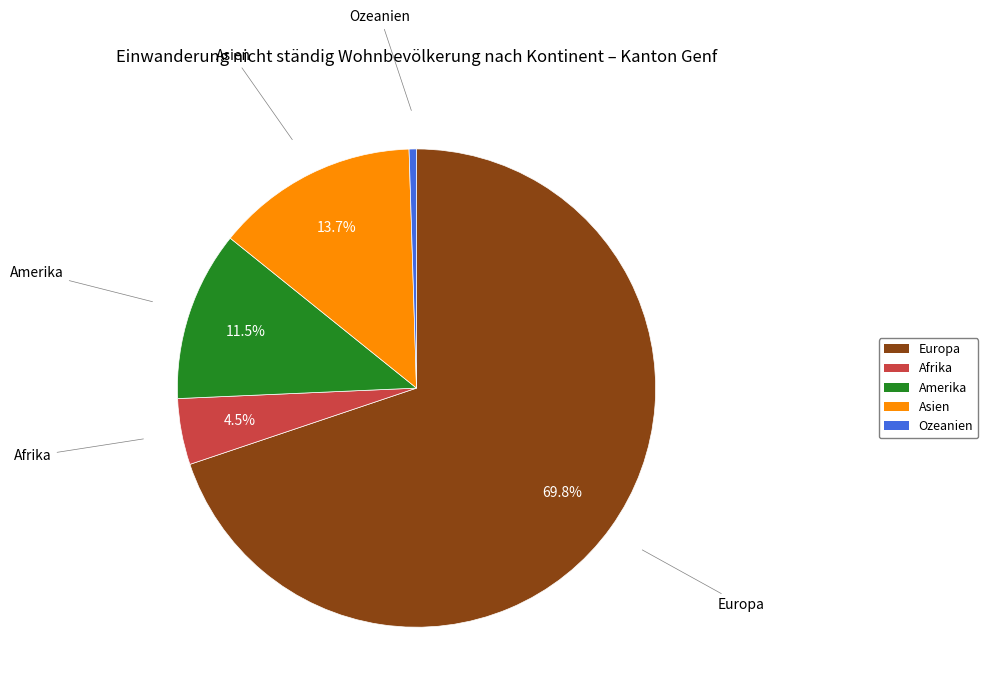

Does Afrika represent more than half of the total?

No